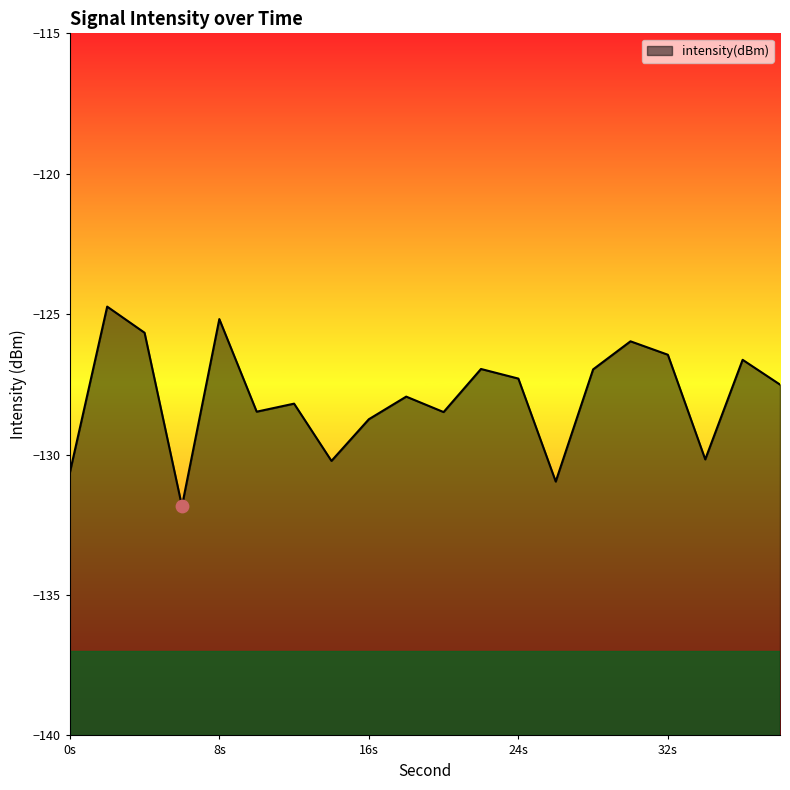

Which has a higher value, 14 or 26?

14